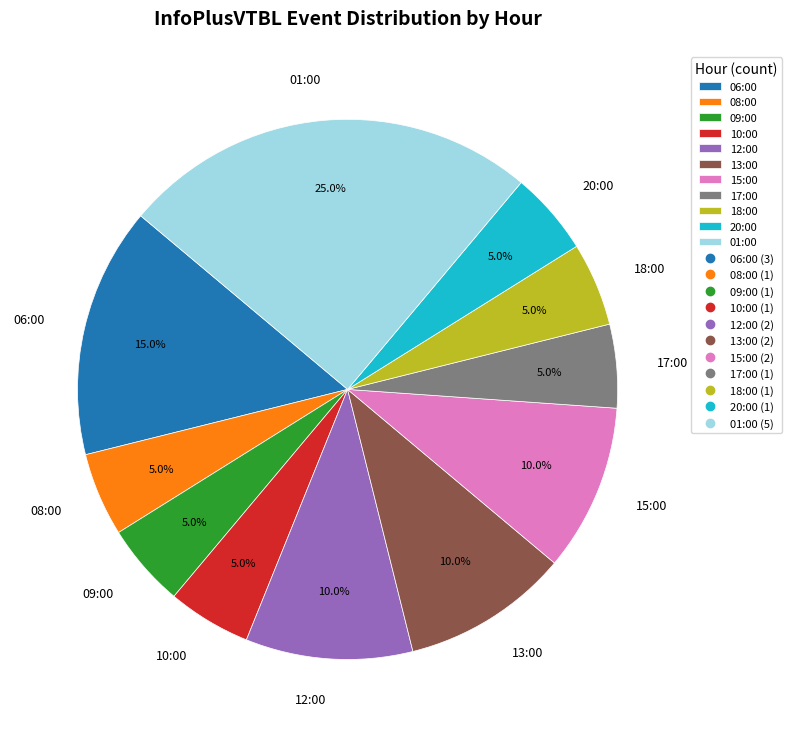

Count the number of slices in the pie.

11